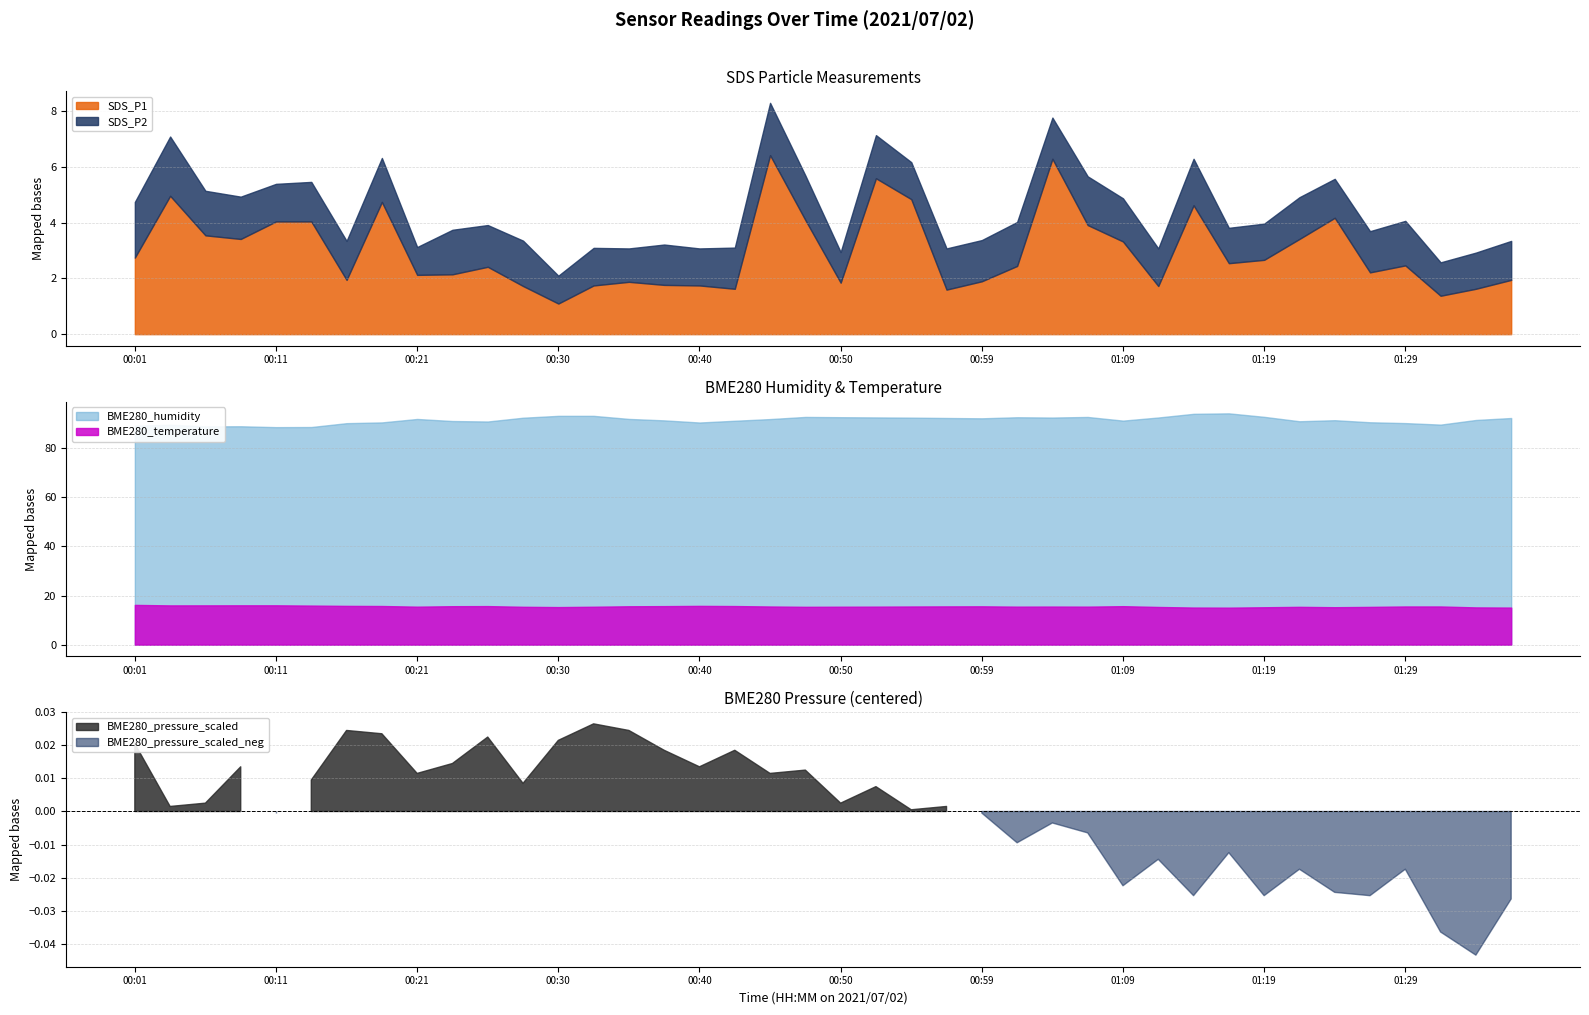

What is the lowest value of the SDS_P1 series?

1.1